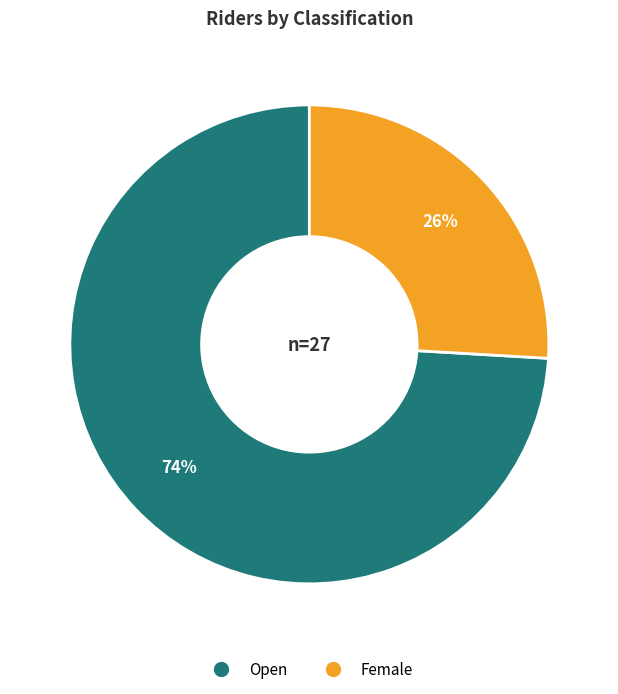

Is it true that Female is 26% of the pie?

True